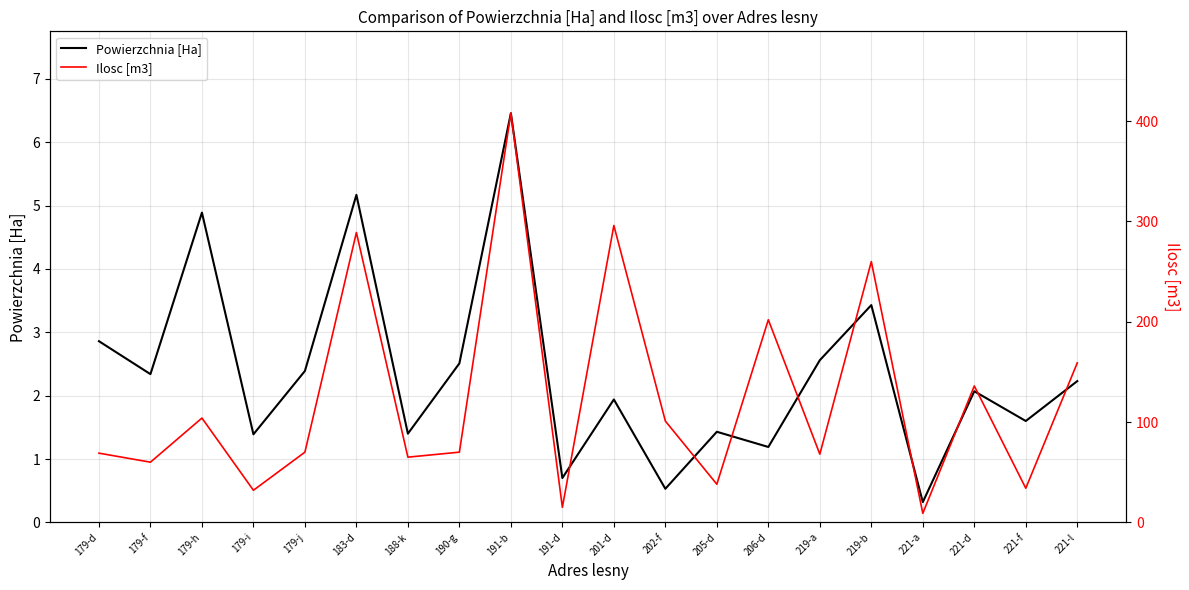

Reading right to left, transcribe all the data shown in this chart.

Powierzchnia [Ha]: 221-l=2.2	221-f=1.6	221-d=2.1	221-a=0.3	219-b=3.4	219-a=2.6	206-d=1.2	205-d=1.4	202-f=0.5	201-d=1.9	191-d=0.7	191-b=6.5	190-g=2.5	188-k=1.4	183-d=5.2	179-j=2.4	179-i=1.4	179-h=4.9	179-f=2.3	179-d=2.9
Ilosc [m3]: 221-l=159.0	221-f=34.0	221-d=136.0	221-a=9.0	219-b=260.0	219-a=68.0	206-d=202.0	205-d=38.0	202-f=101.0	201-d=296.0	191-d=15.0	191-b=408.0	190-g=70.0	188-k=65.0	183-d=289.0	179-j=70.0	179-i=32.0	179-h=104.0	179-f=60.0	179-d=69.0